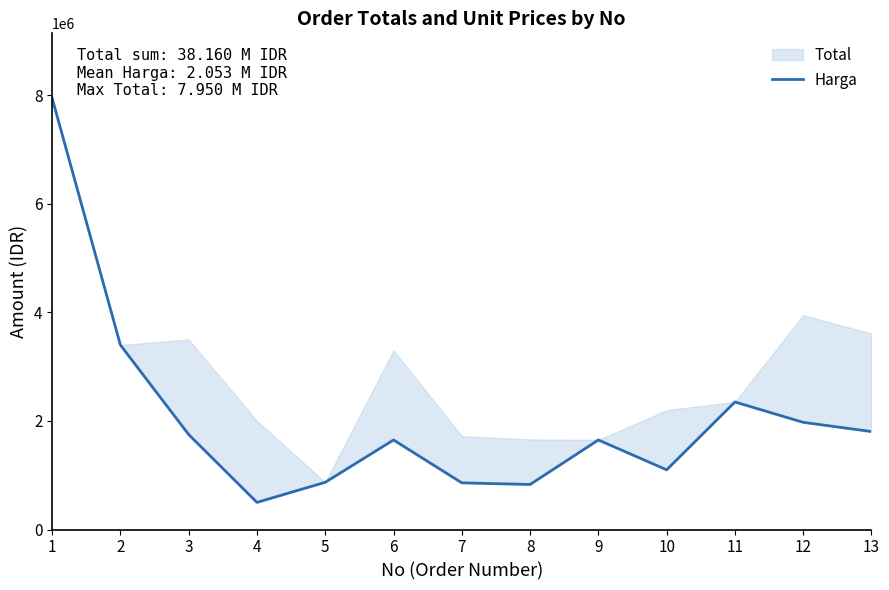

Does the chart have visible grid lines?

No